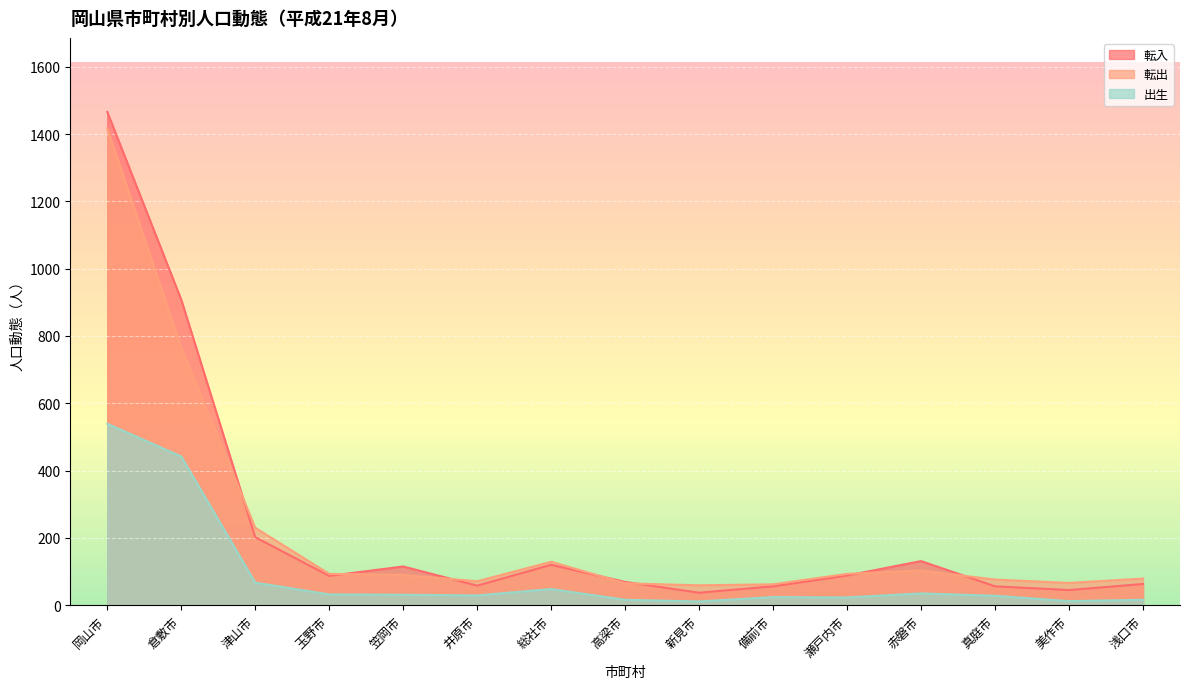

True or false: 転入 has more than 0 interior local peaks.

True